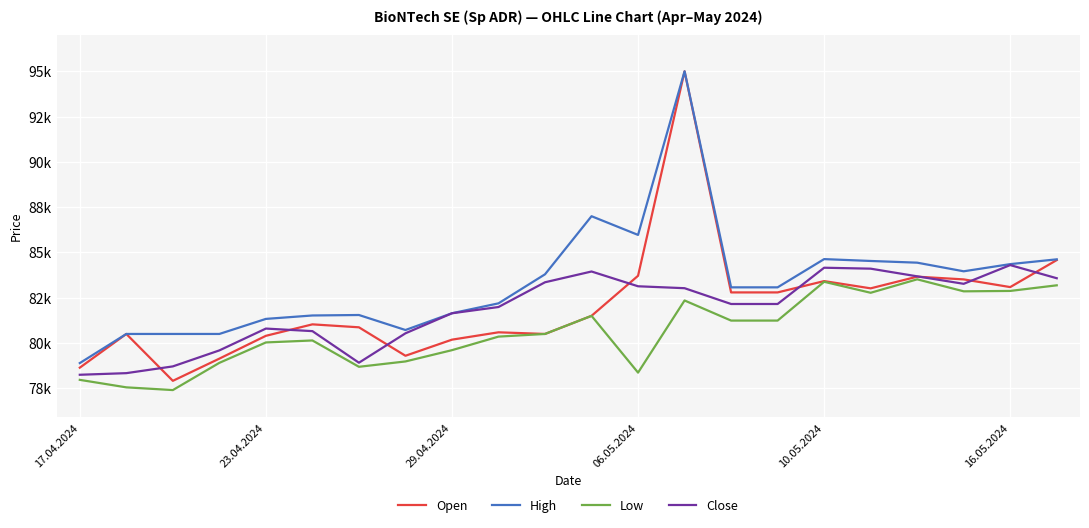

What is the value of the Close point at the 8th from the left?

80535